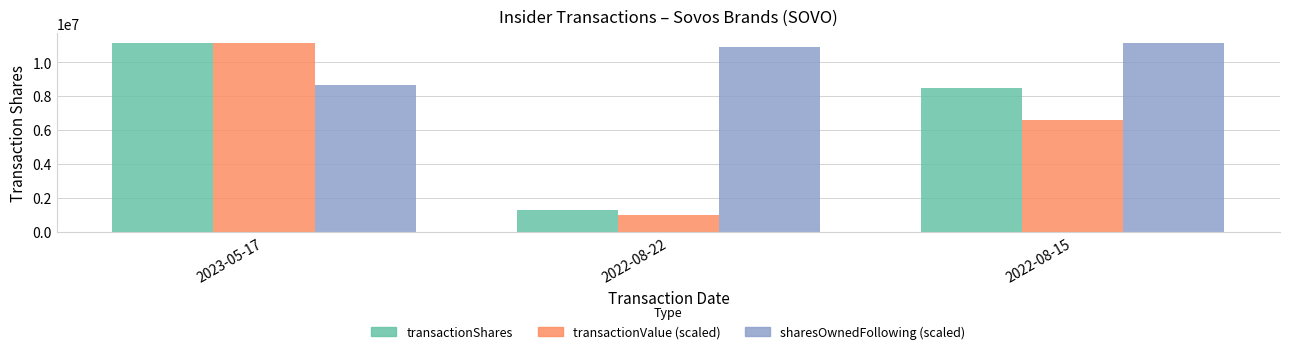

Rank the categories by transactionShares value from highest to lowest.

2023-05-17, 2022-08-15, 2022-08-22